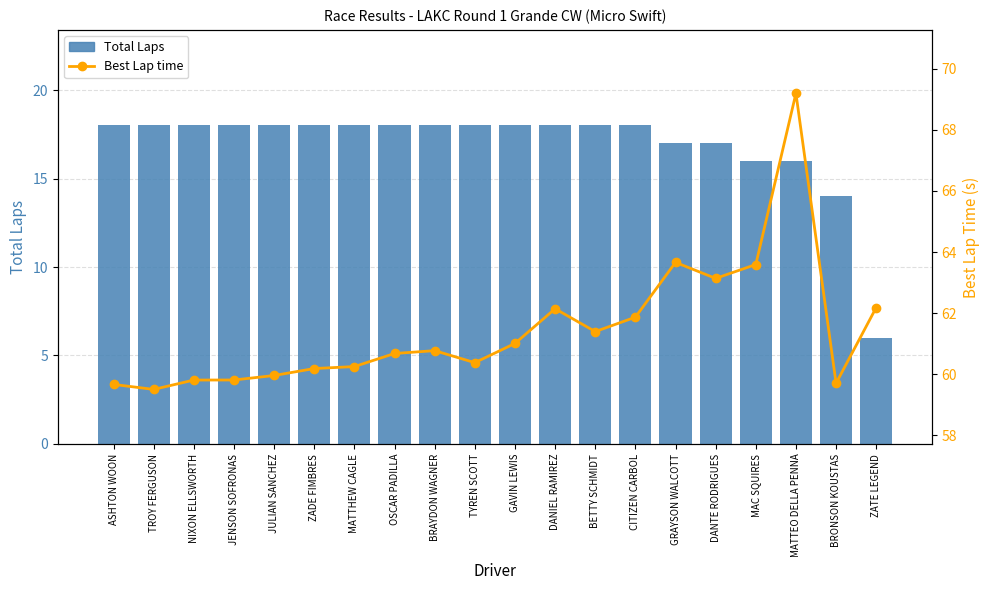

What are all the series names shown in the legend?

Total Laps, Best Lap time